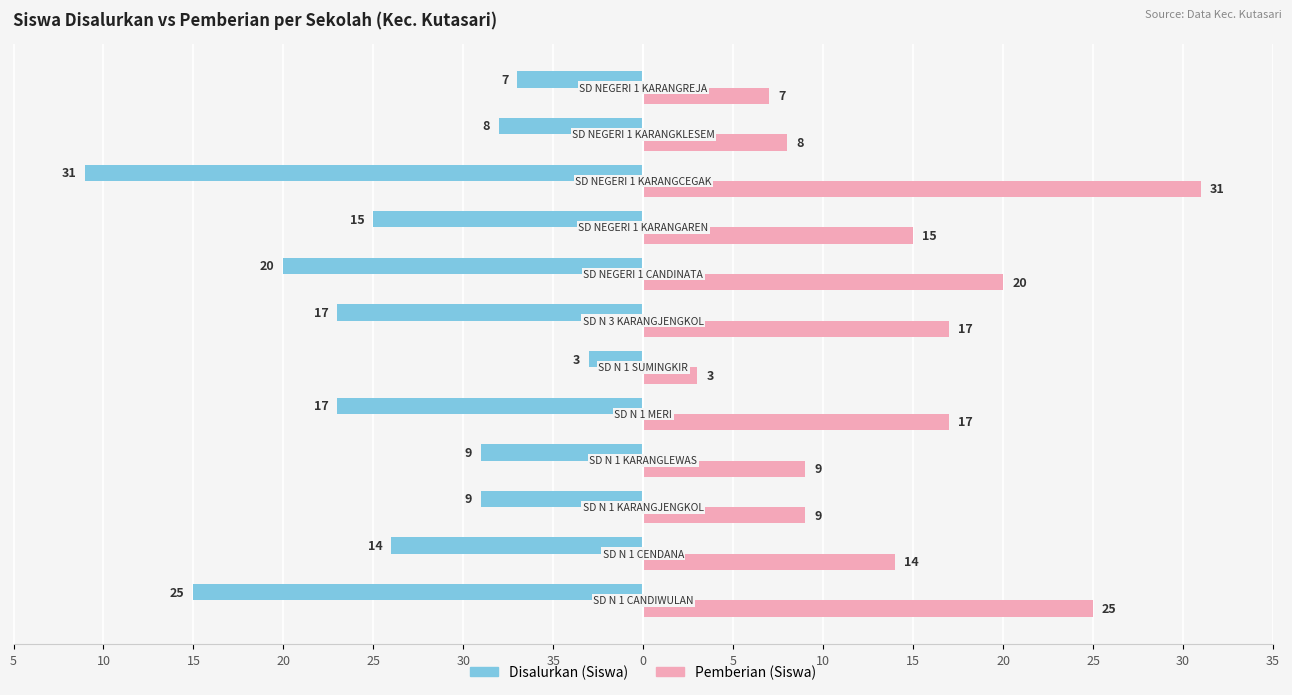

What are all the series names shown in the legend?

Disalurkan (Siswa), Pemberian (Siswa)